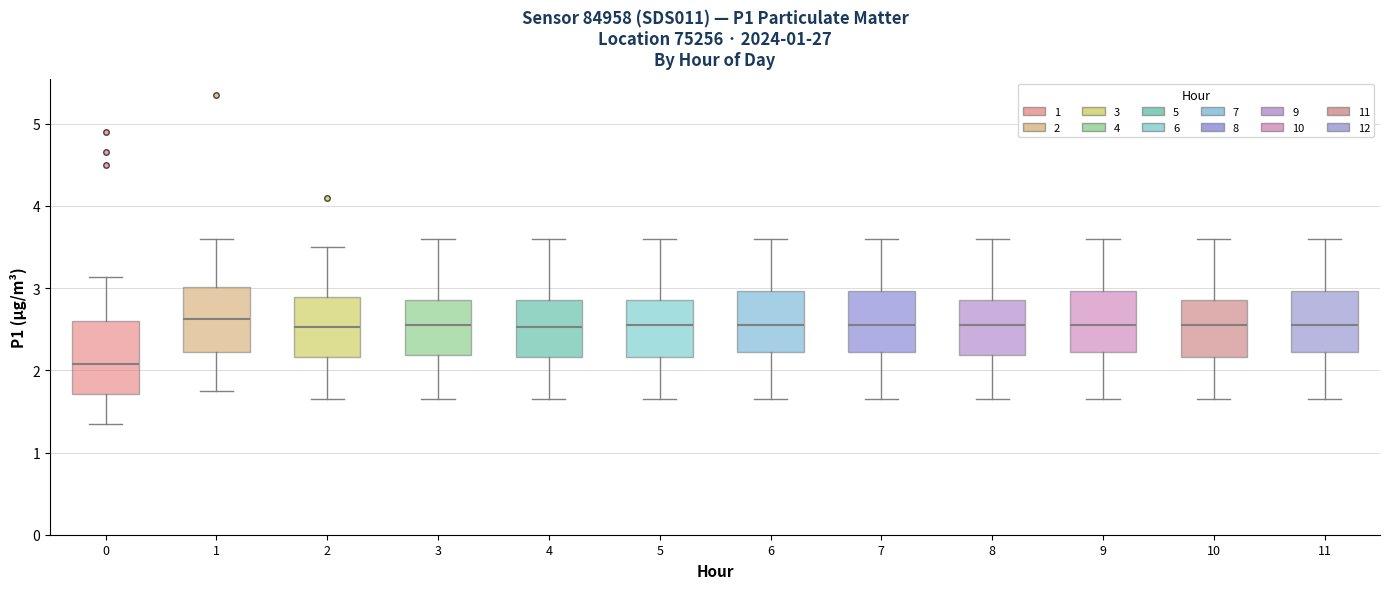

Reading left to right, read every box against the y-axis: the position of its median line, the range the box covers, and the ends of its whiskers. The values are not printed on the chart, so give them approximately, as read against the axis.

0: median 2.1, box 1.7 to 2.6, whiskers 1.4 to 3.1
1: median 2.6, box 2.2 to 3.0, whiskers 1.8 to 3.6
2: median 2.5, box 2.2 to 2.9, whiskers 1.7 to 3.5
3: median 2.6, box 2.2 to 2.9, whiskers 1.7 to 3.6
4: median 2.5, box 2.2 to 2.9, whiskers 1.7 to 3.6
5: median 2.6, box 2.2 to 2.9, whiskers 1.7 to 3.6
6: median 2.6, box 2.2 to 3.0, whiskers 1.7 to 3.6
7: median 2.6, box 2.2 to 3.0, whiskers 1.7 to 3.6
8: median 2.6, box 2.2 to 2.9, whiskers 1.7 to 3.6
9: median 2.6, box 2.2 to 3.0, whiskers 1.7 to 3.6
10: median 2.6, box 2.2 to 2.9, whiskers 1.7 to 3.6
11: median 2.6, box 2.2 to 3.0, whiskers 1.7 to 3.6